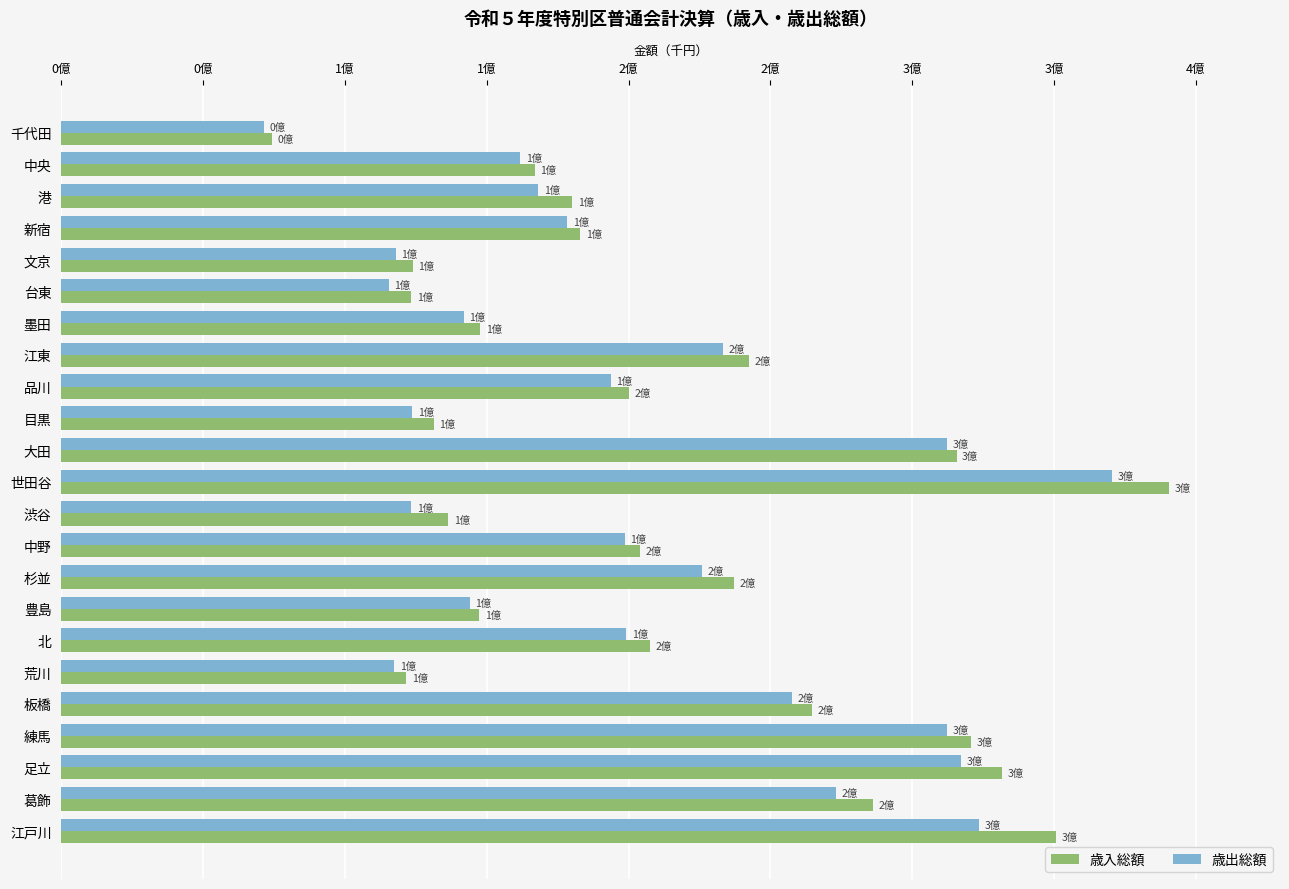

What are all the series names shown in the legend?

歳入総額, 歳出総額